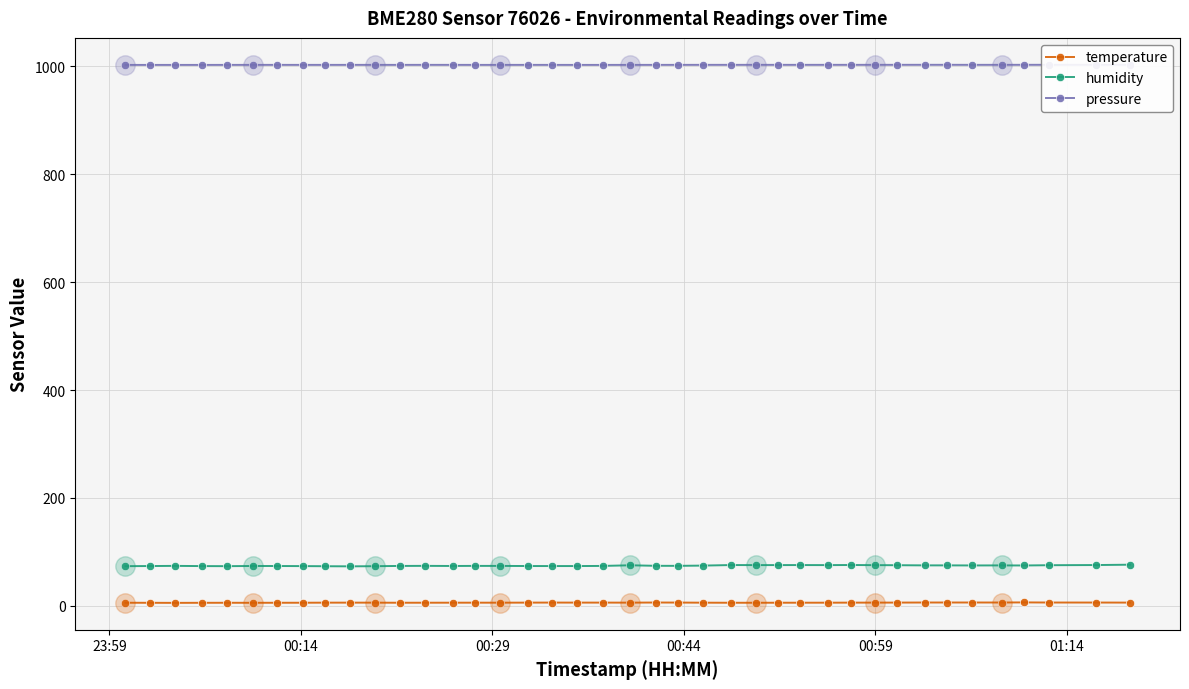

What are all the series names shown in the legend?

temperature, humidity, pressure